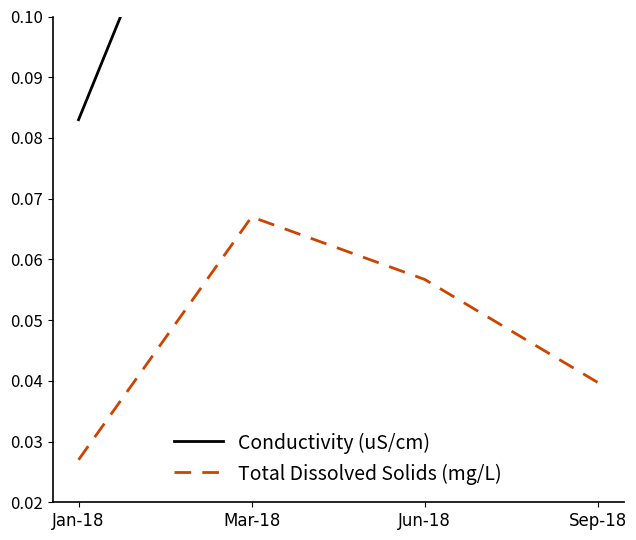

Which series has the largest total across all categories?

Conductivity (uS/cm)